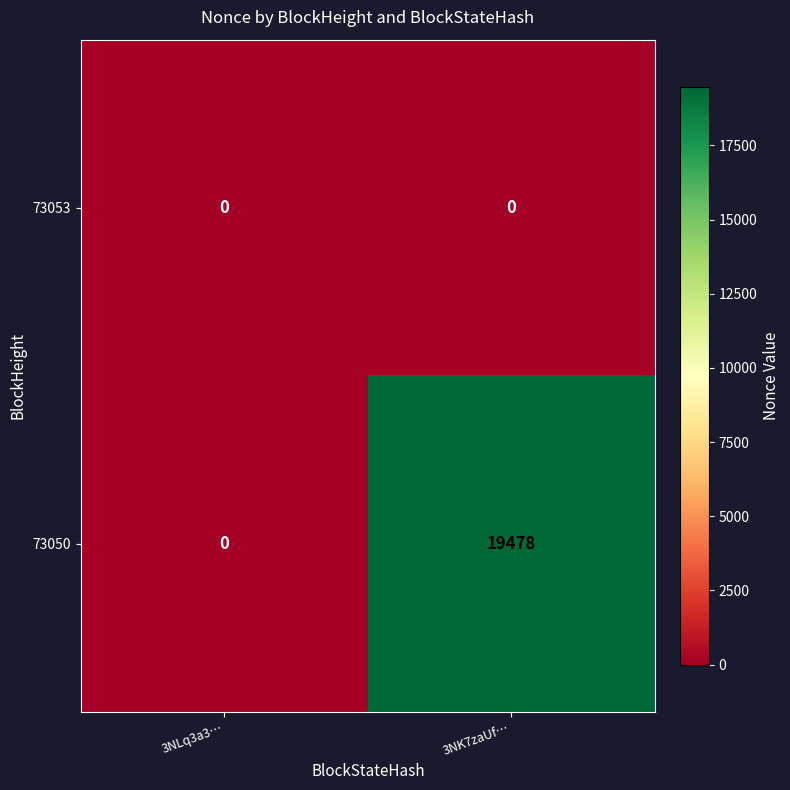

At which category does the chart reach its peak across all series?

3NK7zaUf…